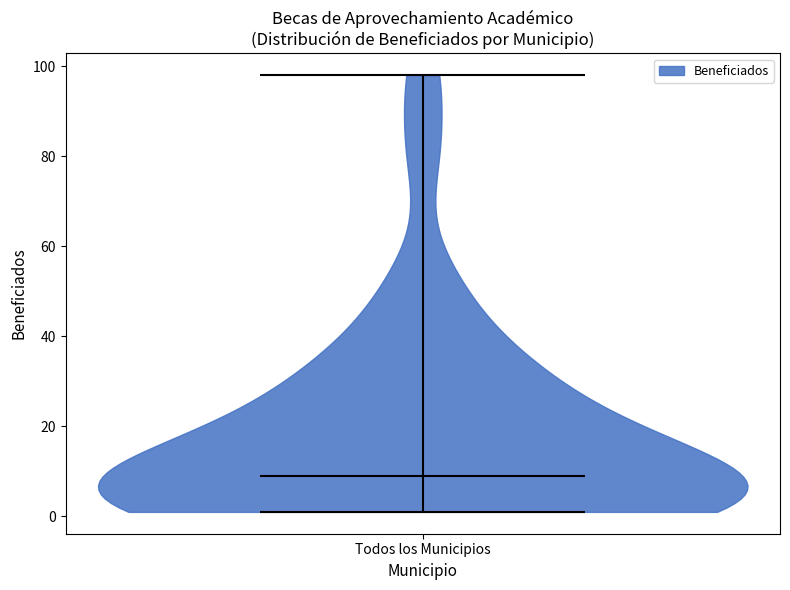

Where does the median line of the violin for Todos los Municipios sit on the y-axis? The values are not printed on the chart, so give them approximately, as read against the axis.

10